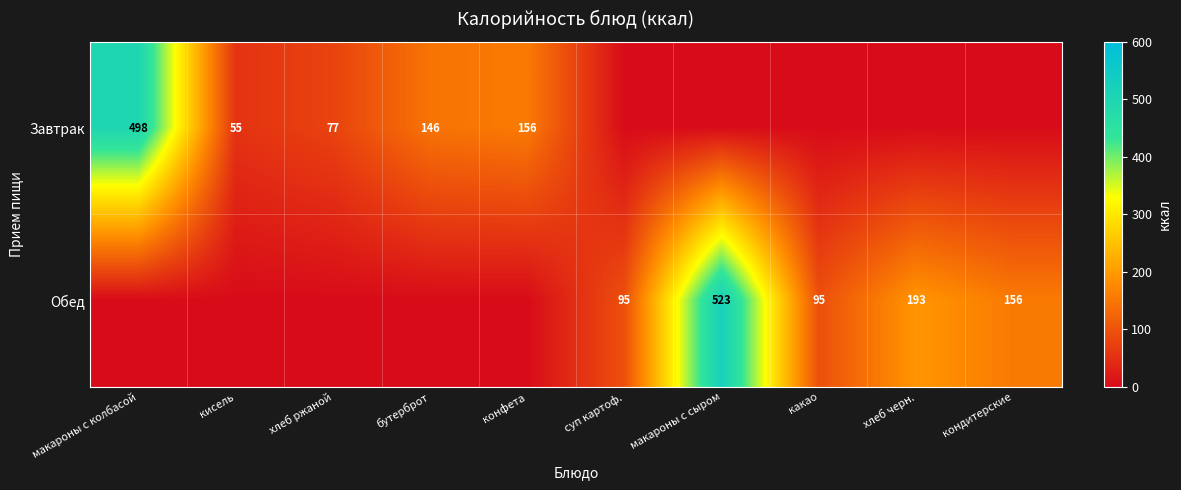

What is the sum of the Обед values at кондитерские and какао?

251